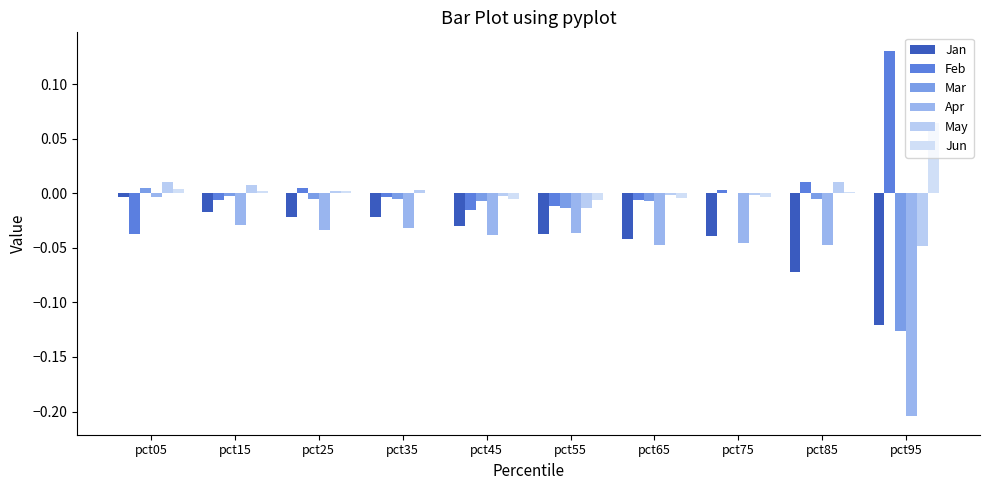

How many data points does each series have?

10